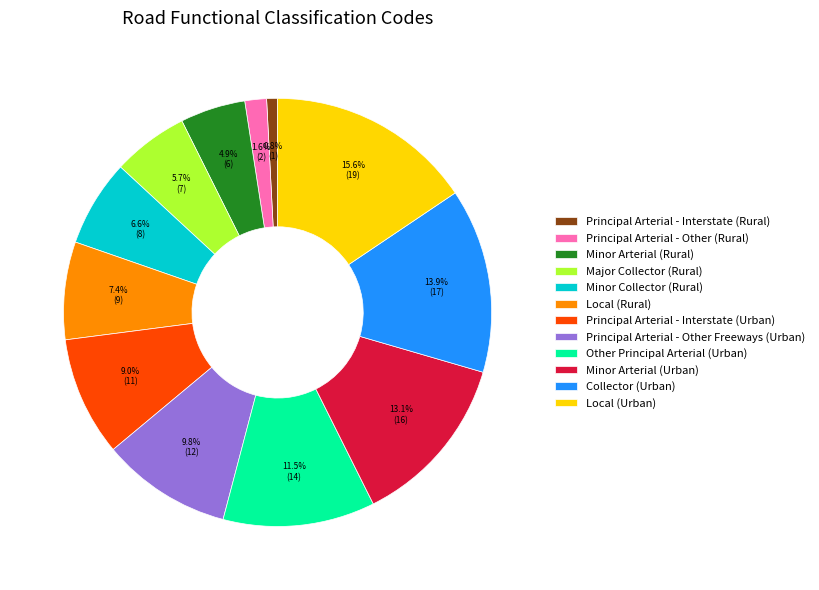

Is it true that Local (Rural) is 7% of the pie?

True